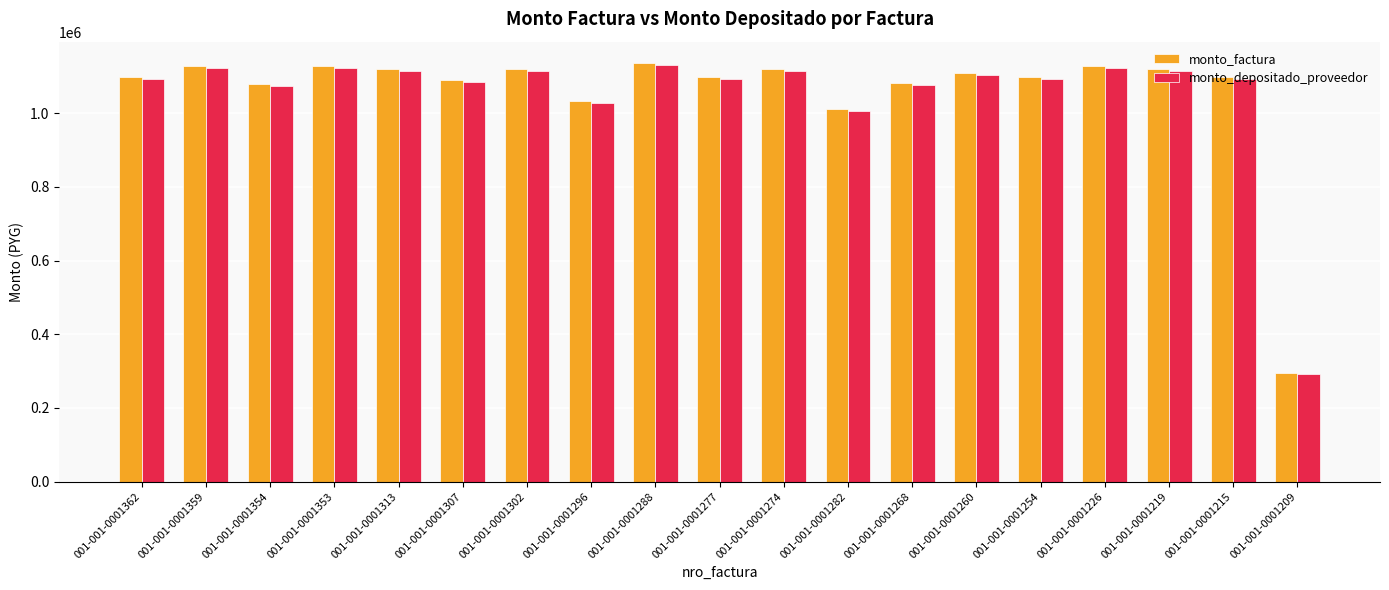

What is the total value across all series at 001-001-0001307?

2172554